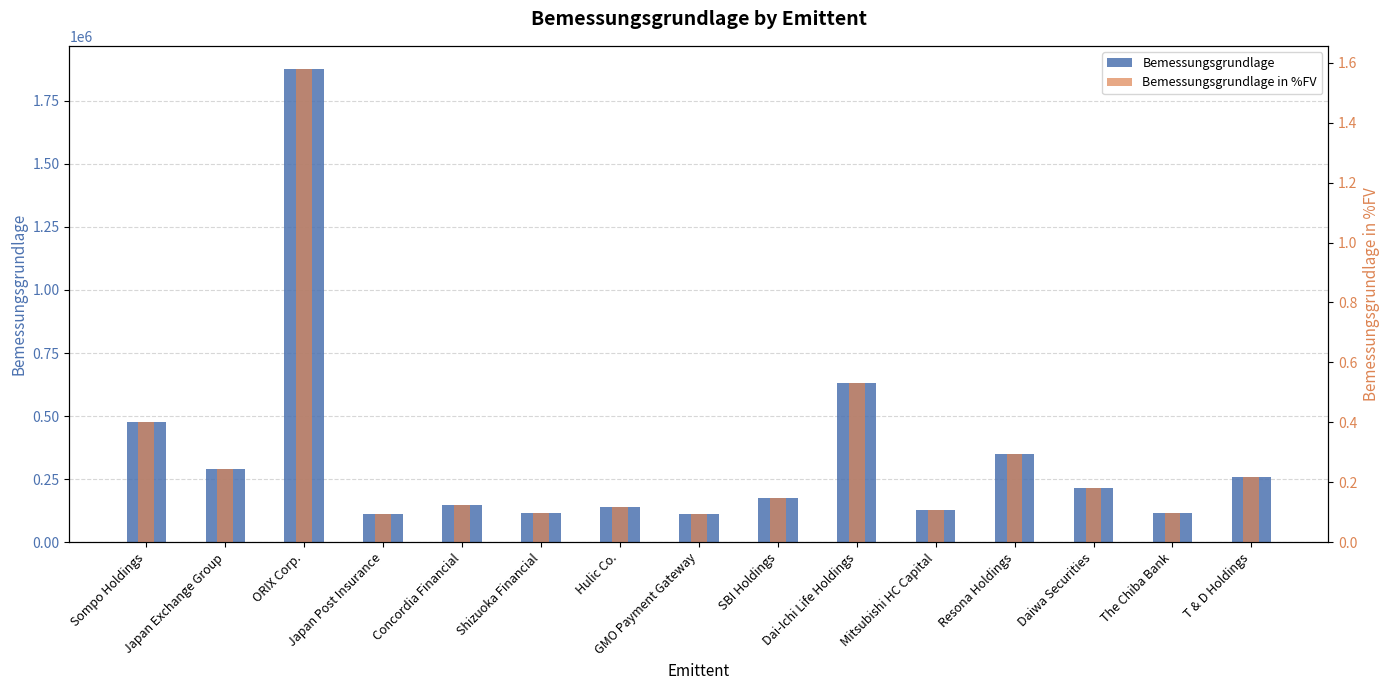

Is the value of Bemessungsgrundlage in %FV at The Chiba Bank greater than the value of Bemessungsgrundlage at T & D Holdings?

No